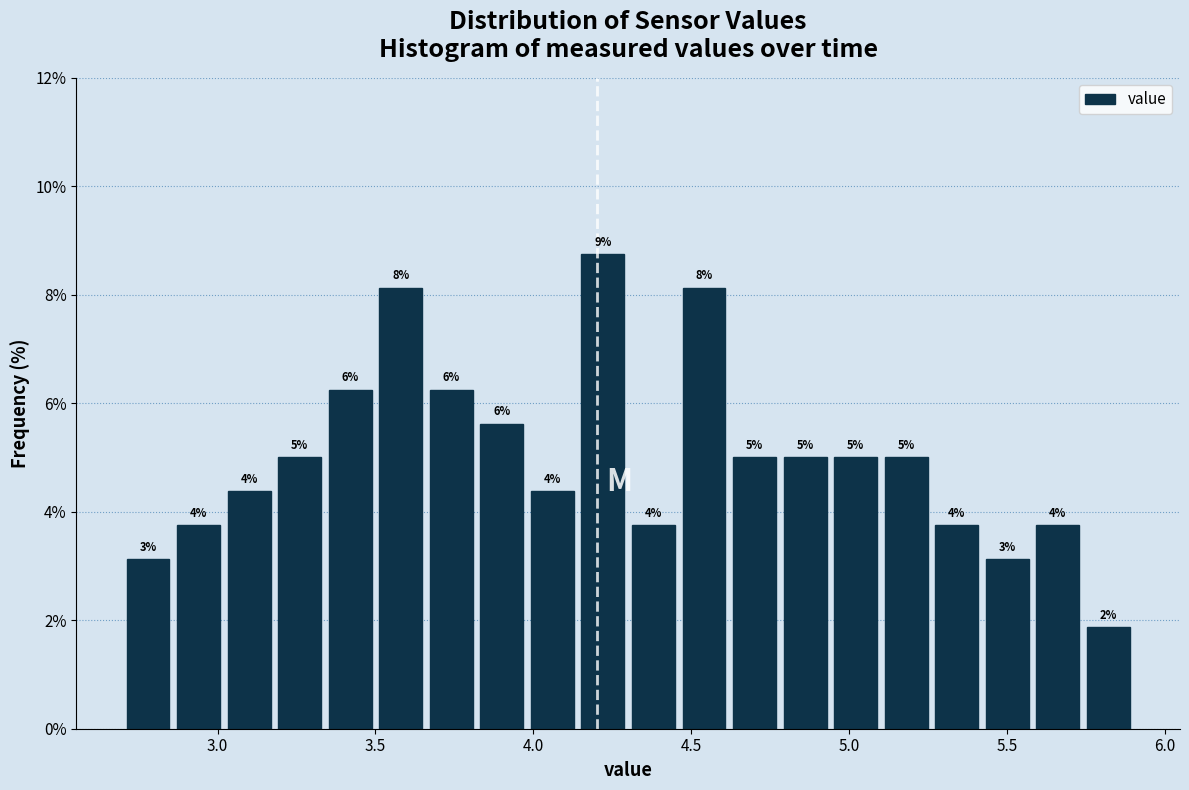

Around what value on the x-axis is the tallest bar? Give the approximate position of its centre, as read against the axis.

4.20